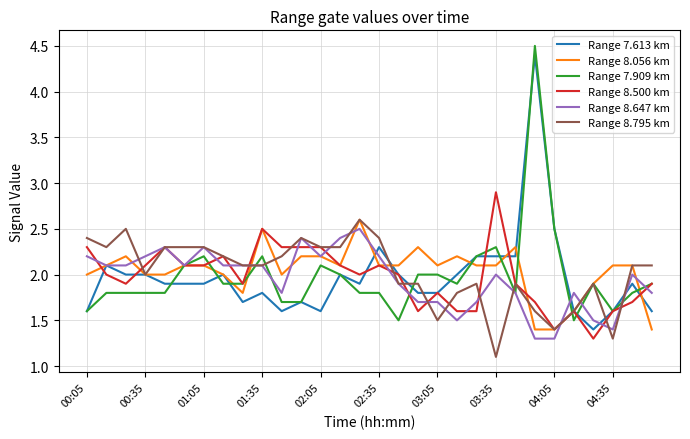

What is the lowest value of the Range 8.500 km series?

1.3